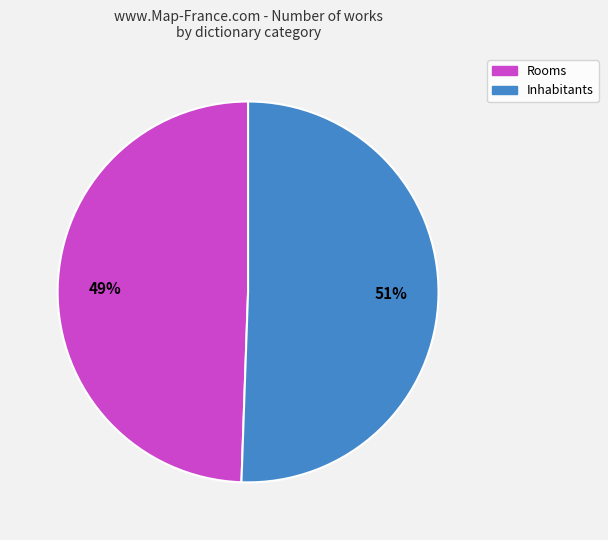

How many slices are in this pie chart?

2